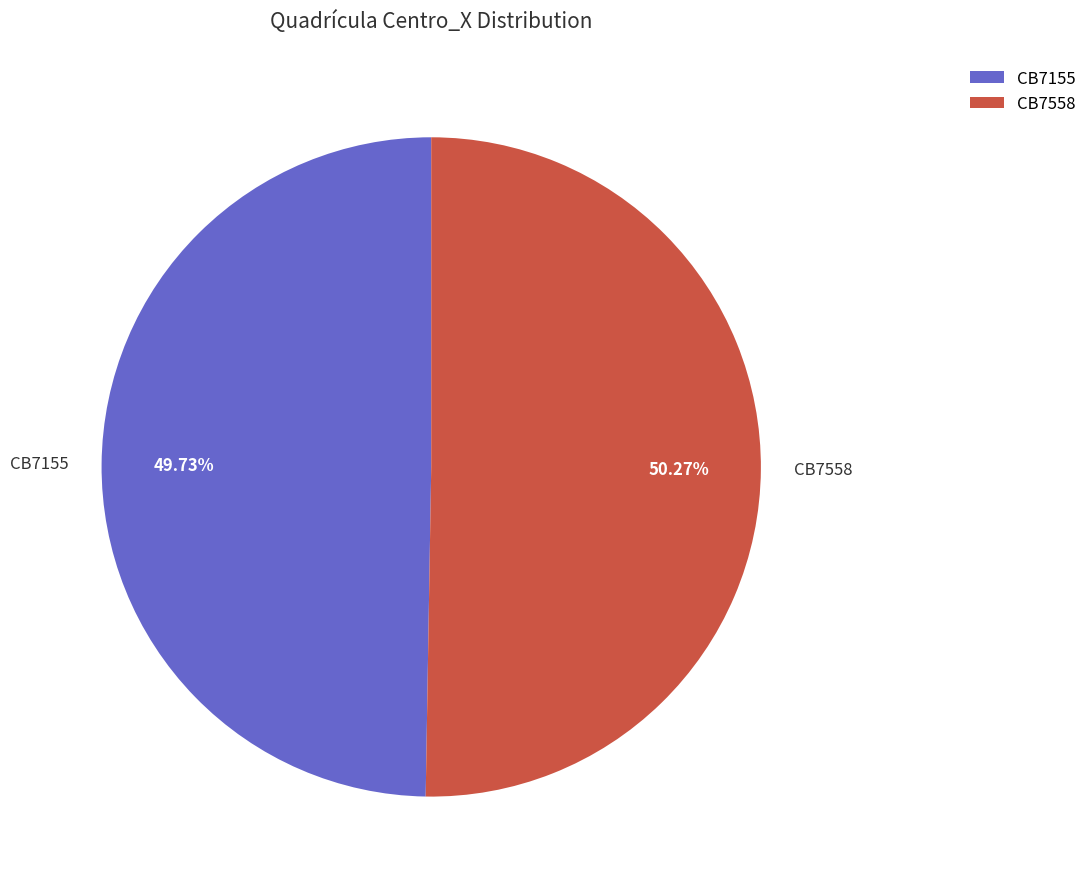

To the nearest percent, what portion does CB7558 represent?

50%